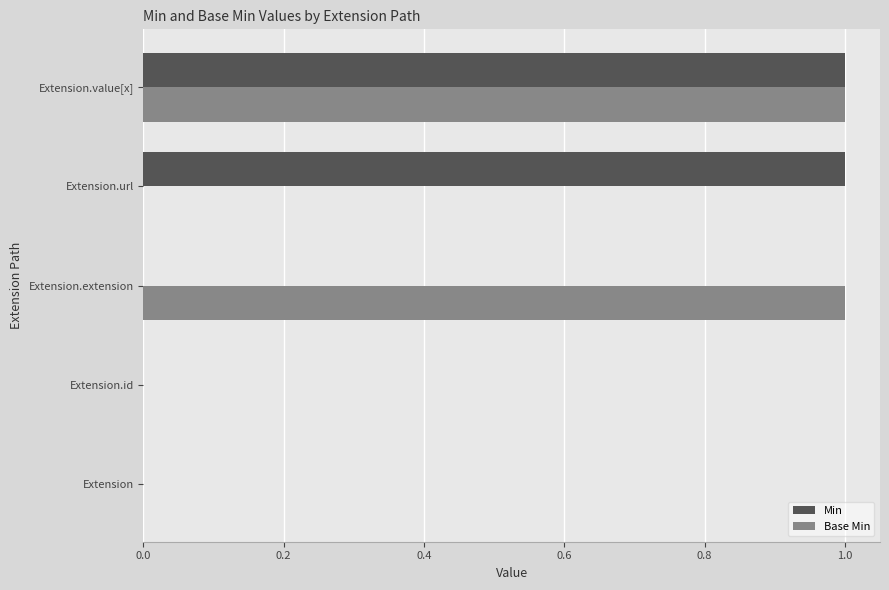

At which category is the sum across all series the highest?

Extension.value[x]